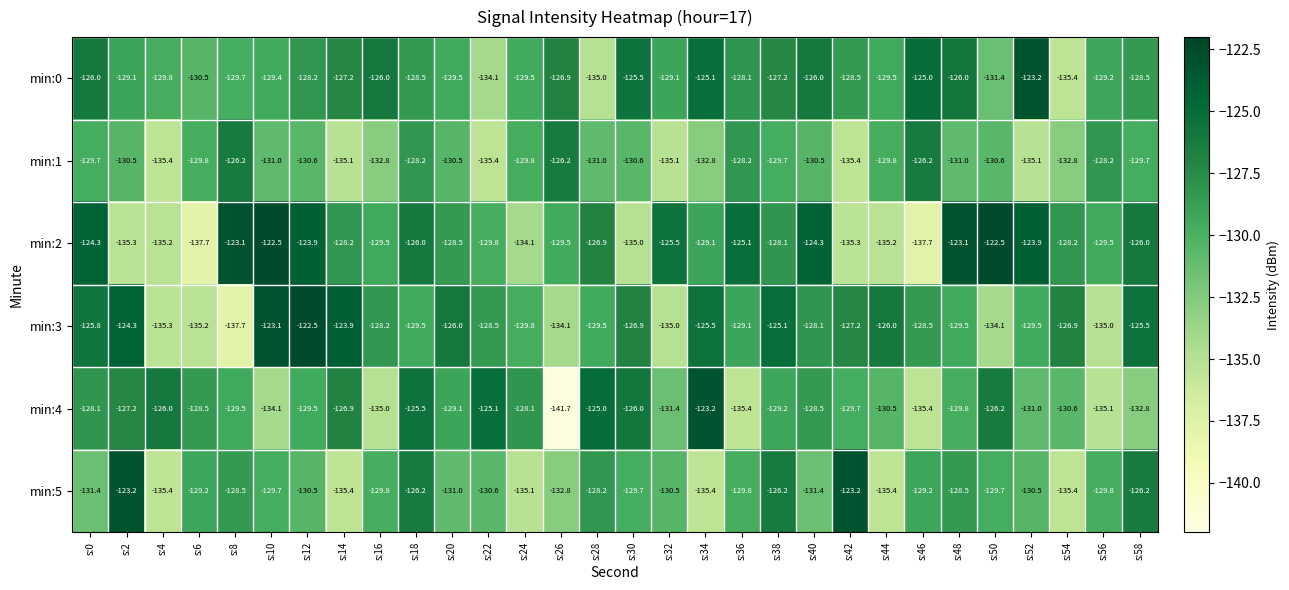

Is it true that min:1 equals -135.1 at s:32?

True